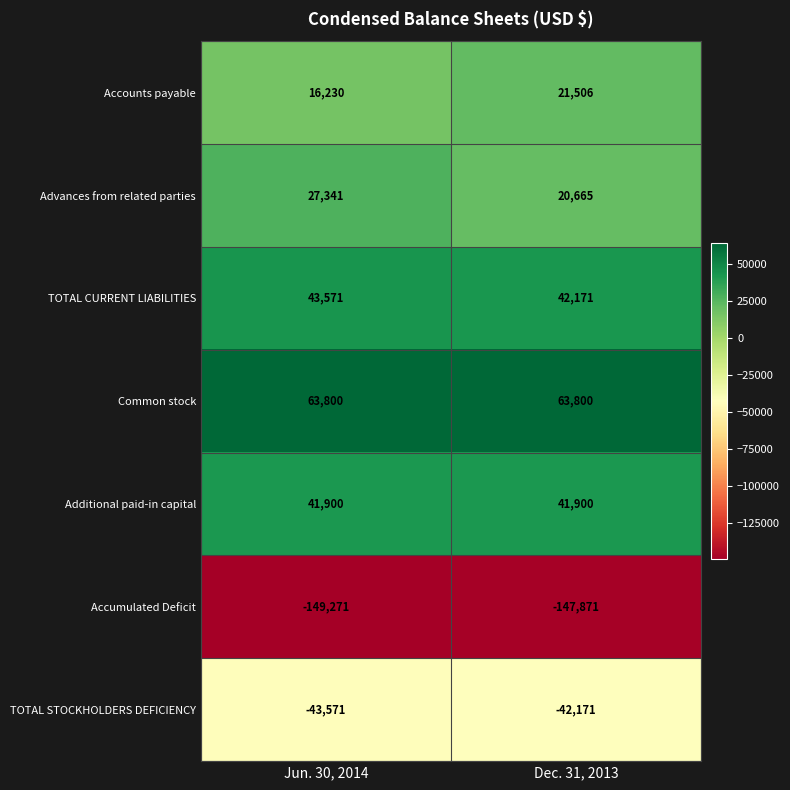

Reading right to left, what are all the values shown in this chart?

Accounts payable: Dec. 31, 2013=21506	Jun. 30, 2014=16230
Advances from related parties: Dec. 31, 2013=20665	Jun. 30, 2014=27341
TOTAL CURRENT LIABILITIES: Dec. 31, 2013=42171	Jun. 30, 2014=43571
Common stock: Dec. 31, 2013=63800	Jun. 30, 2014=63800
Additional paid-in capital: Dec. 31, 2013=41900	Jun. 30, 2014=41900
Accumulated Deficit: Dec. 31, 2013=-147871	Jun. 30, 2014=-149271
TOTAL STOCKHOLDERS DEFICIENCY: Dec. 31, 2013=-42171	Jun. 30, 2014=-43571